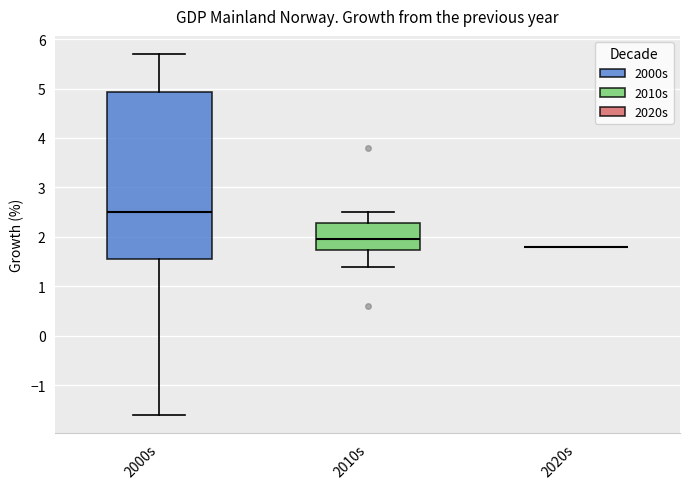

Reading left to right, transcribe this box plot: for each box, give where its median line is, the range the box spans, and where its two whiskers end, as read against the y-axis. The values are not printed on the chart, so give them approximately, as read against the axis.

2000s: median 2.5, box 1.6 to 4.9, whiskers -1.6 to 5.7
2010s: median 2.0, box 1.7 to 2.3, whiskers 1.4 to 2.5
2020s: box collapsed to a line at 1.8, whiskers 1.8 to 1.8